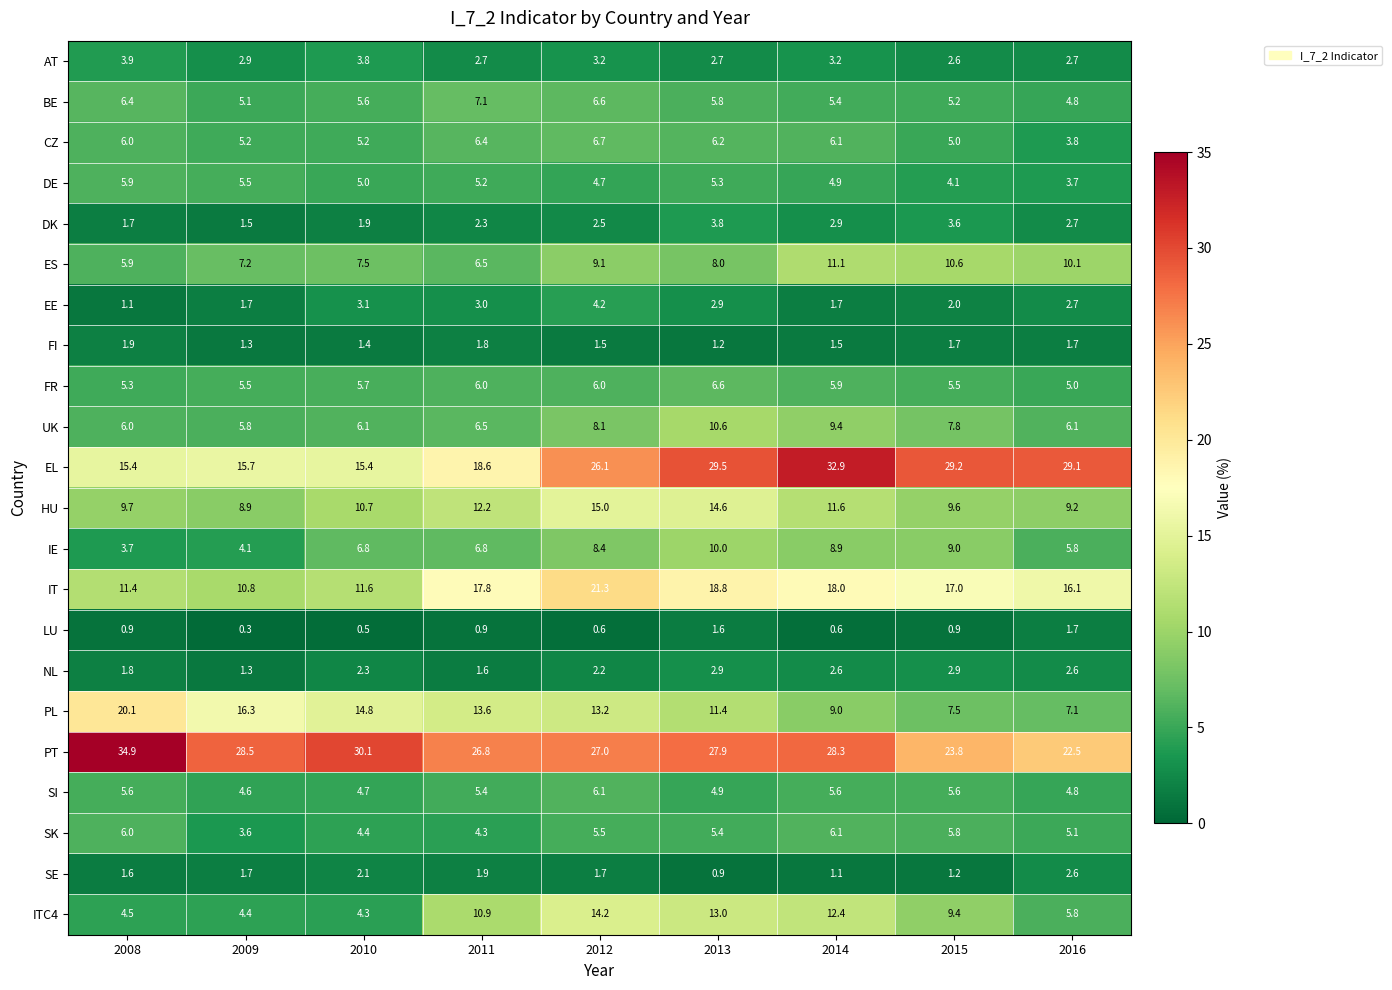

Which category has the highest value across all series?

2008